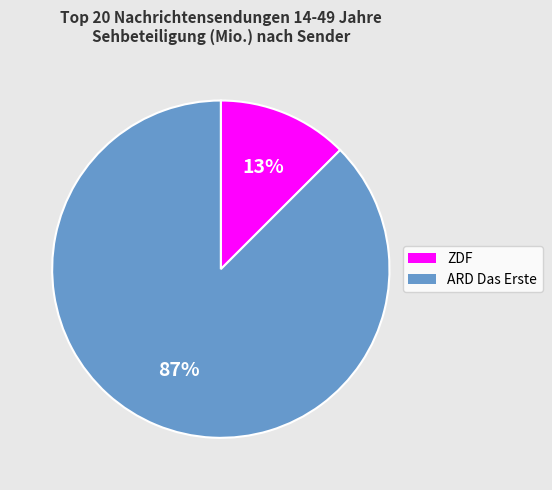

To the nearest percent, what is the average slice percentage?

50%